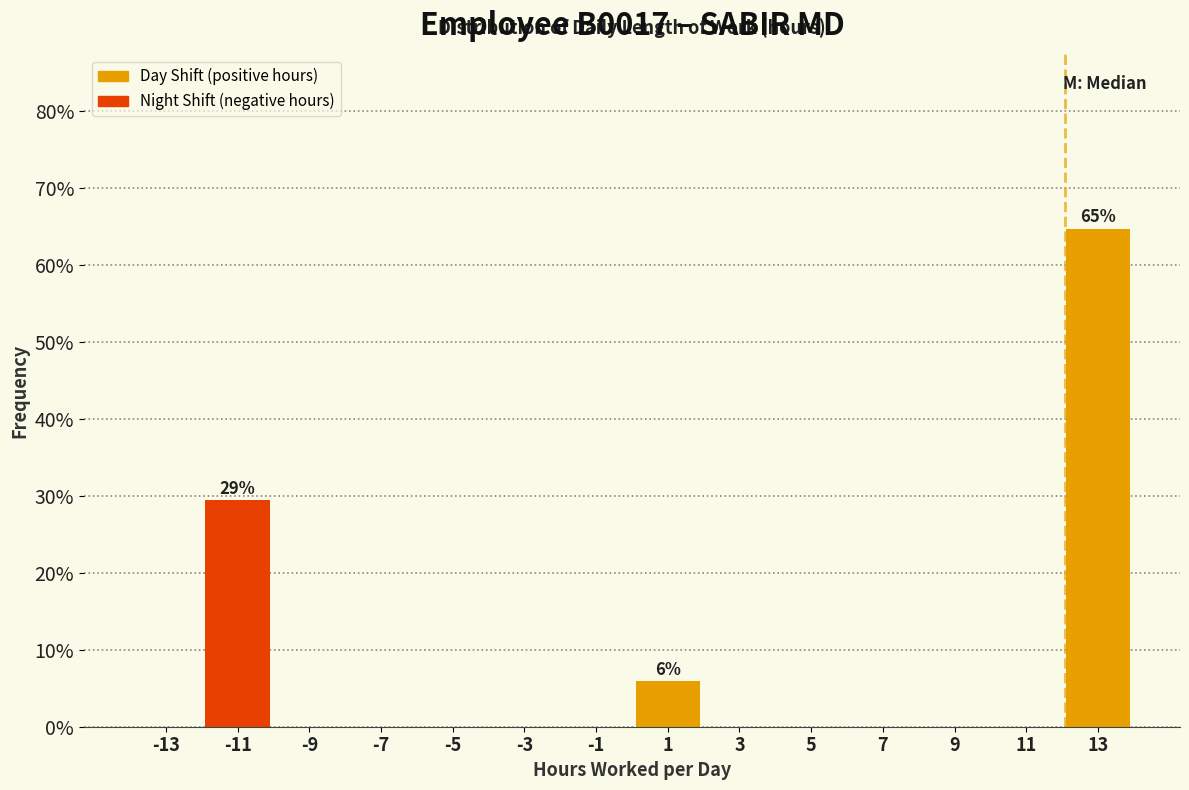

Which range on the x-axis has the tallest bar?

12 to 14